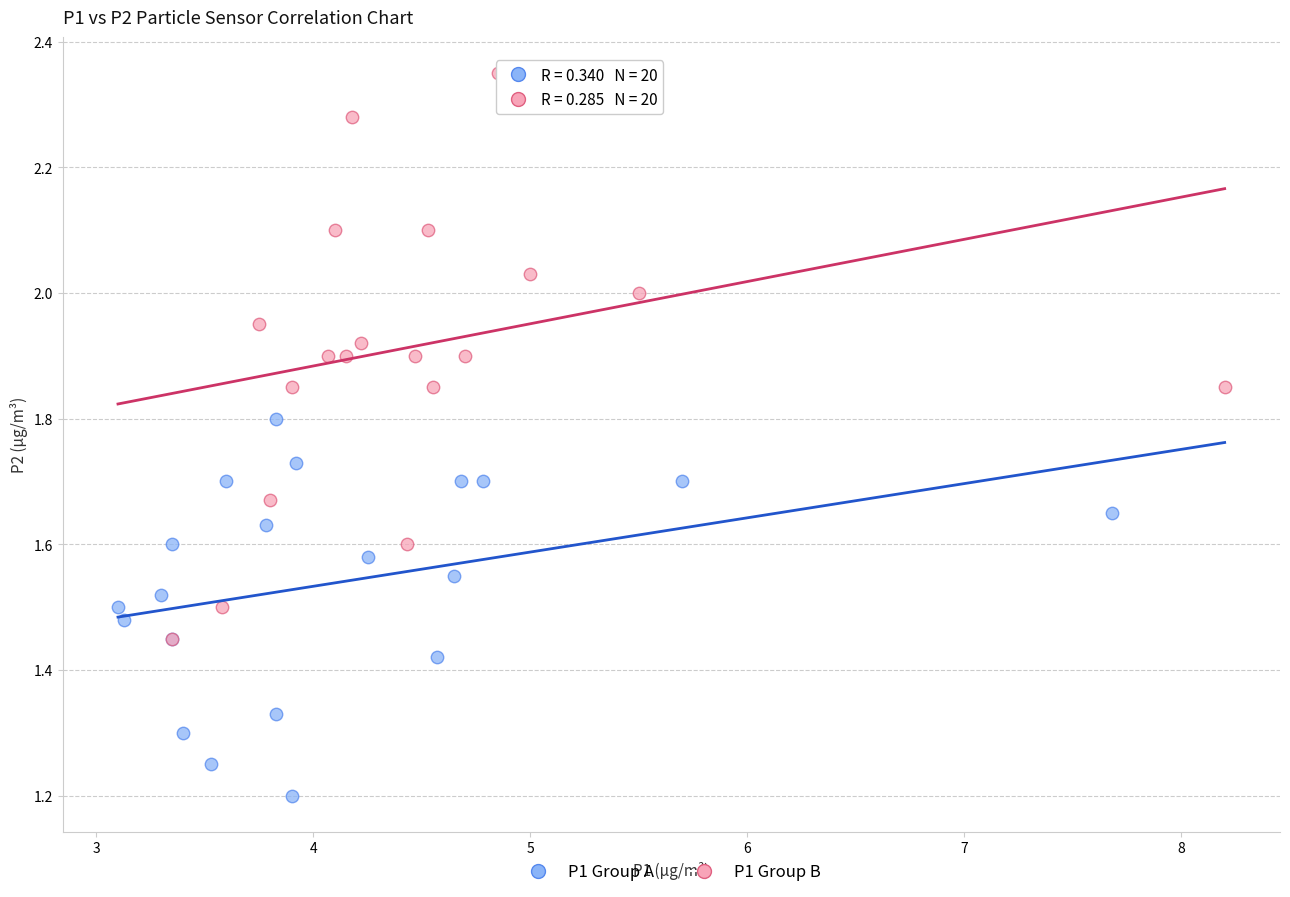

Which series has the widest spread of Y values?

P1 Group B